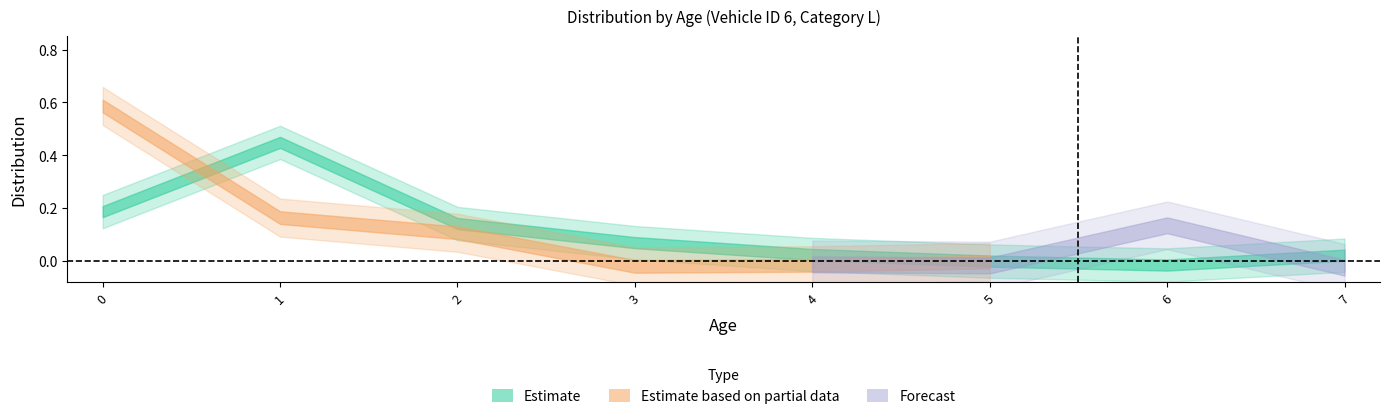

How many lines are shown in the chart?

3